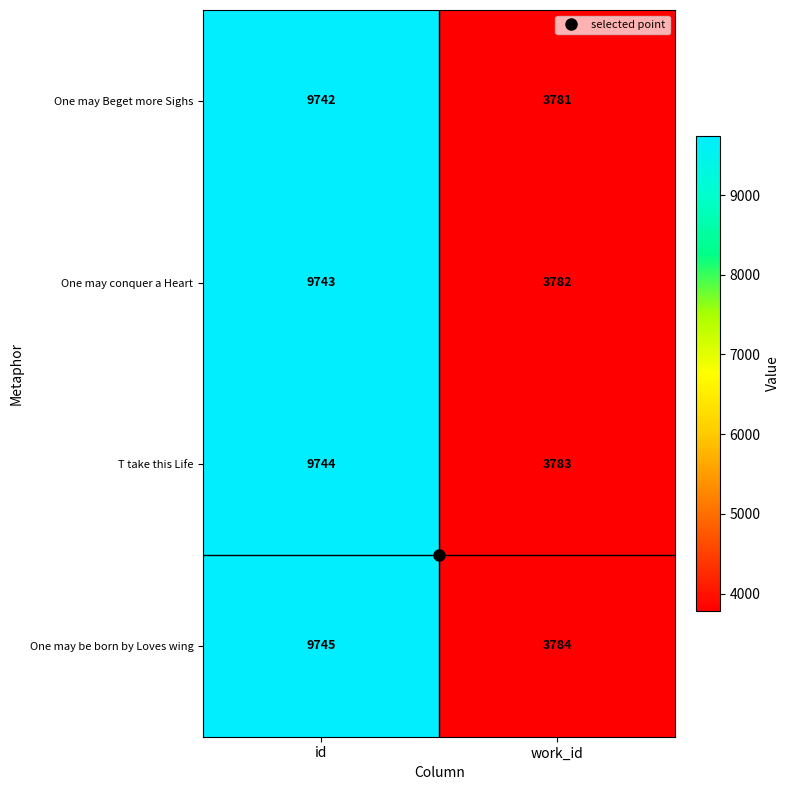

Is it true that One may Beget more Sighs equals 13375 at id?

False